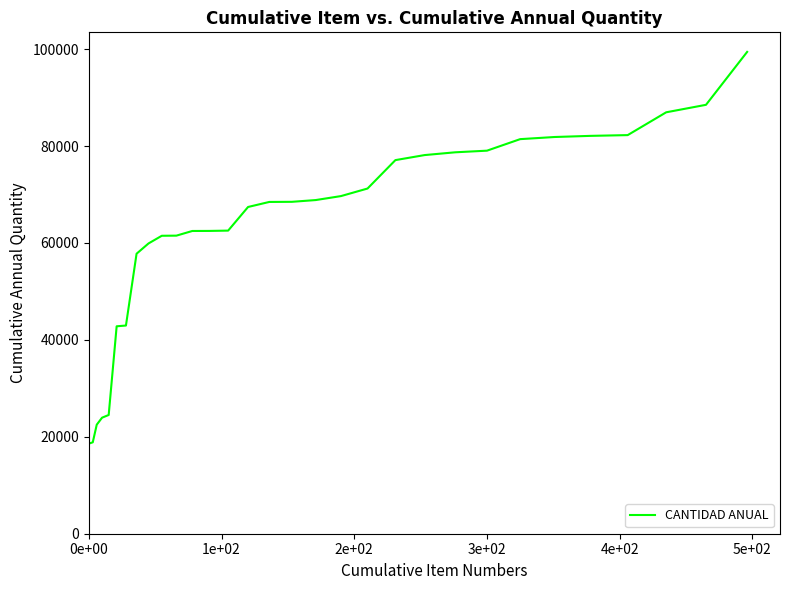

What is the greatest value displayed?

99437